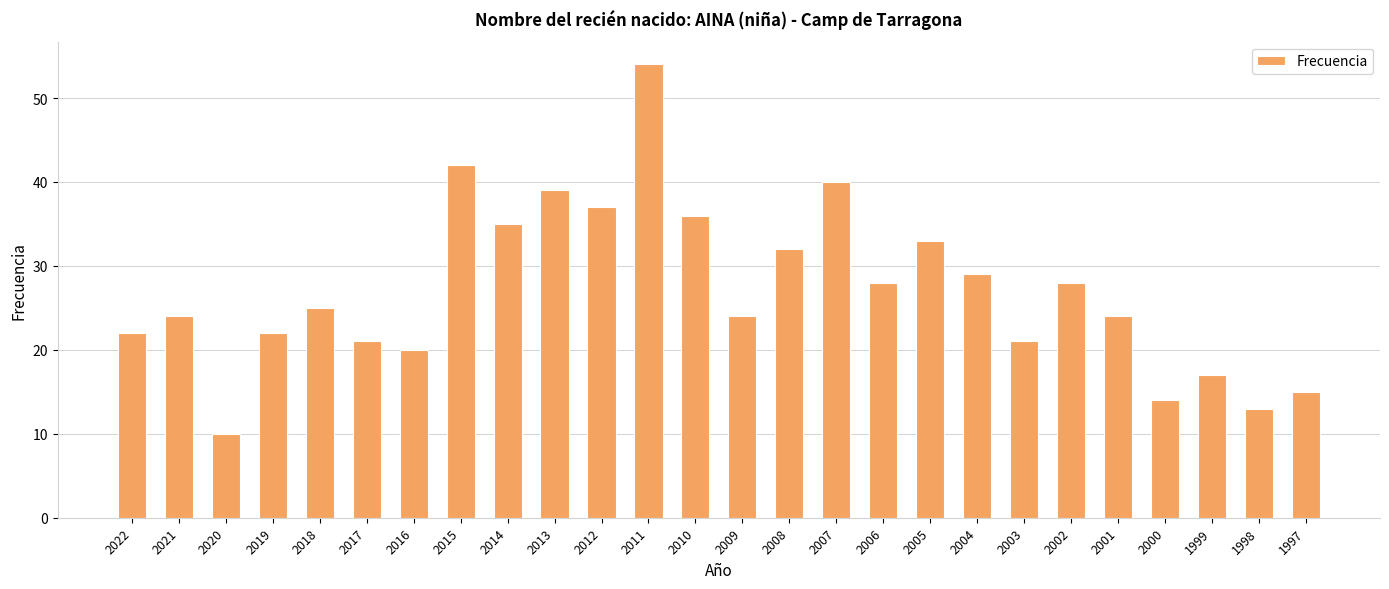

Reading left to right, list all the values displayed in this chart.

2022=22	2021=24	2020=10	2019=22	2018=25	2017=21	2016=20	2015=42	2014=35	2013=39	2012=37	2011=54	2010=36	2009=24	2008=32	2007=40	2006=28	2005=33	2004=29	2003=21	2002=28	2001=24	2000=14	1999=17	1998=13	1997=15